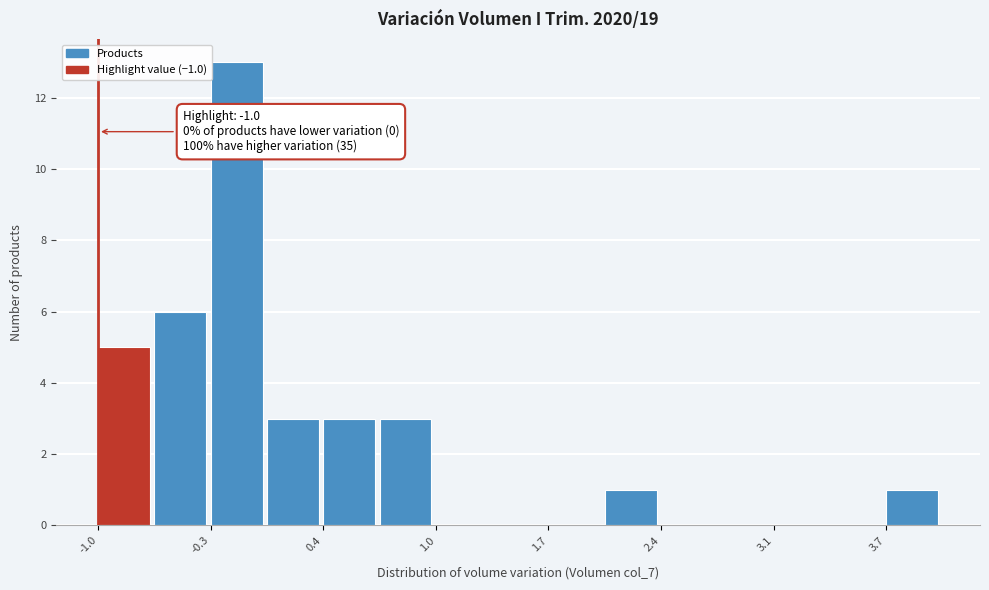

Read against the x-axis, roughly where is the centre of the tallest bar?

-0.2